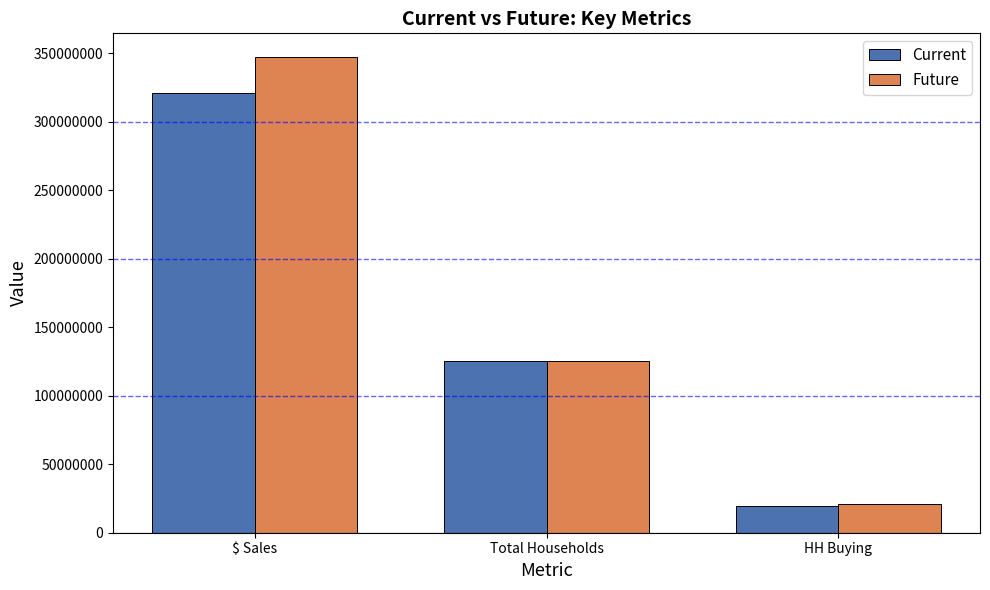

What is the minimum value for Future?

21250000